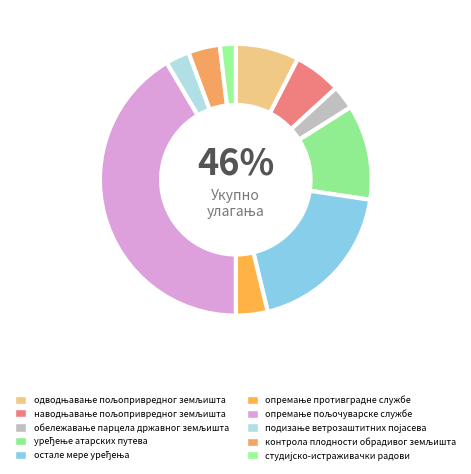

What is the ratio of the value at студијско-истраживачки радови to the value at контрола плодности обрадивог земљишта?

0.5